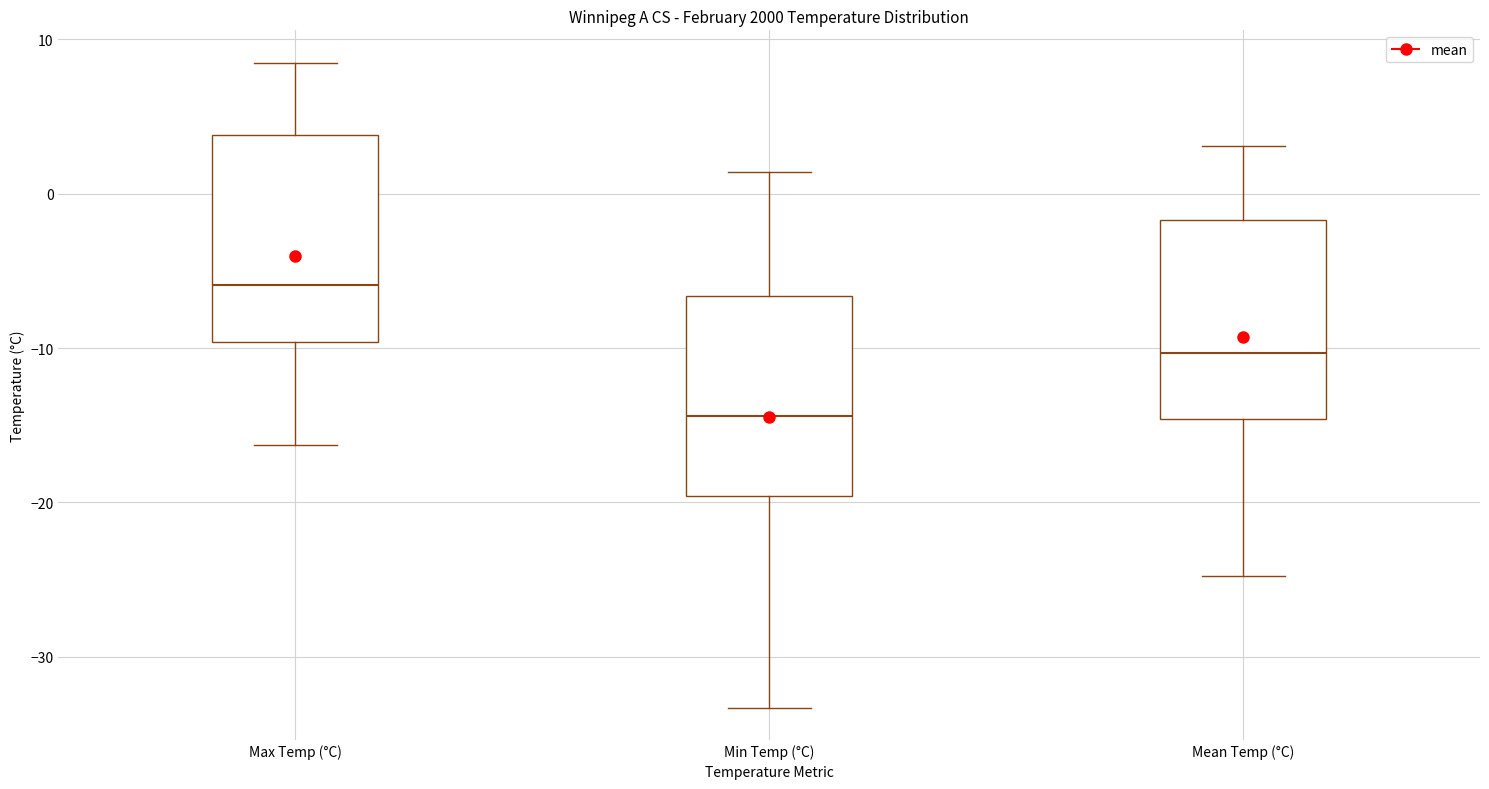

Reading left to right, transcribe this box plot: for each box, give where its median line is, the range the box spans, and where its two whiskers end, as read against the y-axis. The values are not printed on the chart, so give them approximately, as read against the axis.

Max Temp (°C): median -6, box -10 to 4, whiskers -16 to 9
Min Temp (°C): median -14, box -20 to -7, whiskers -33 to 1
Mean Temp (°C): median -10, box -15 to -2, whiskers -25 to 3